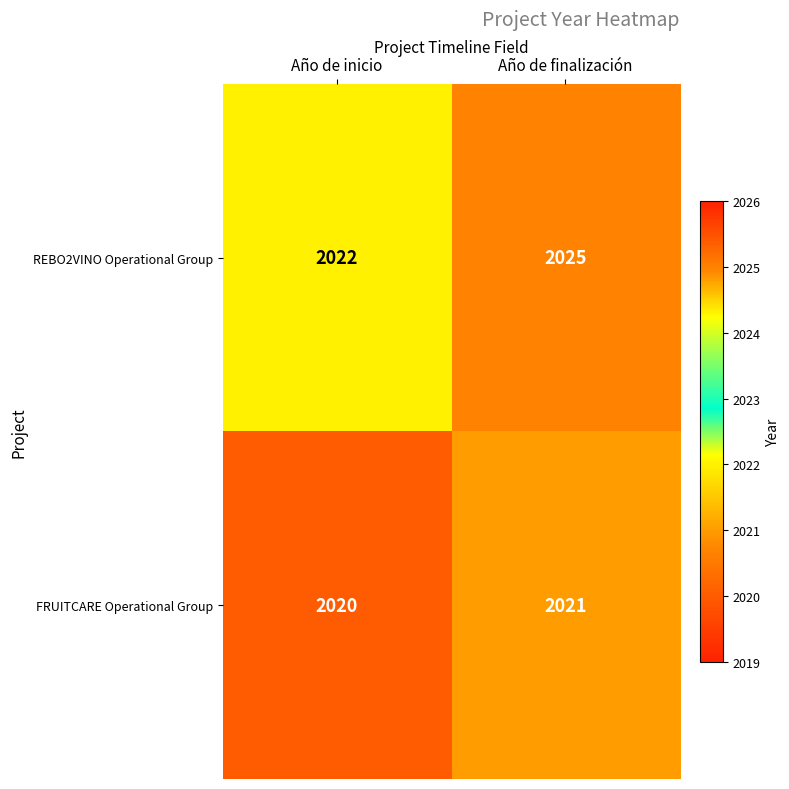

Between Año de inicio and Año de finalización, which series saw the biggest shift?

REBO2VINO Operational Group